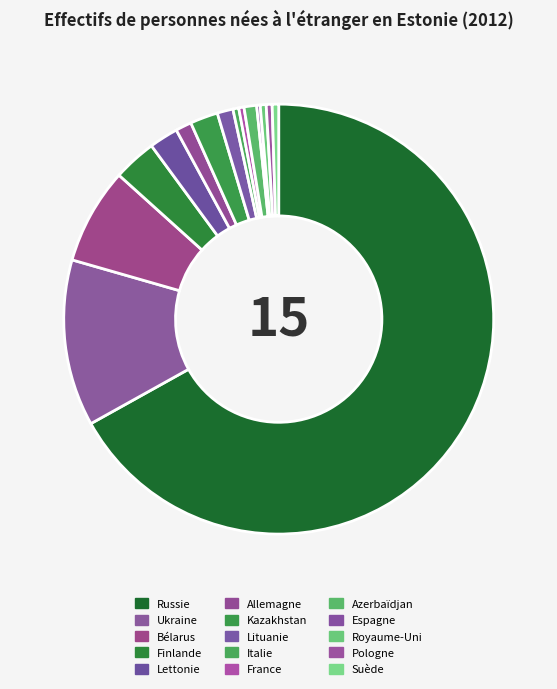

To the nearest percent, what is the average slice percentage?

7%